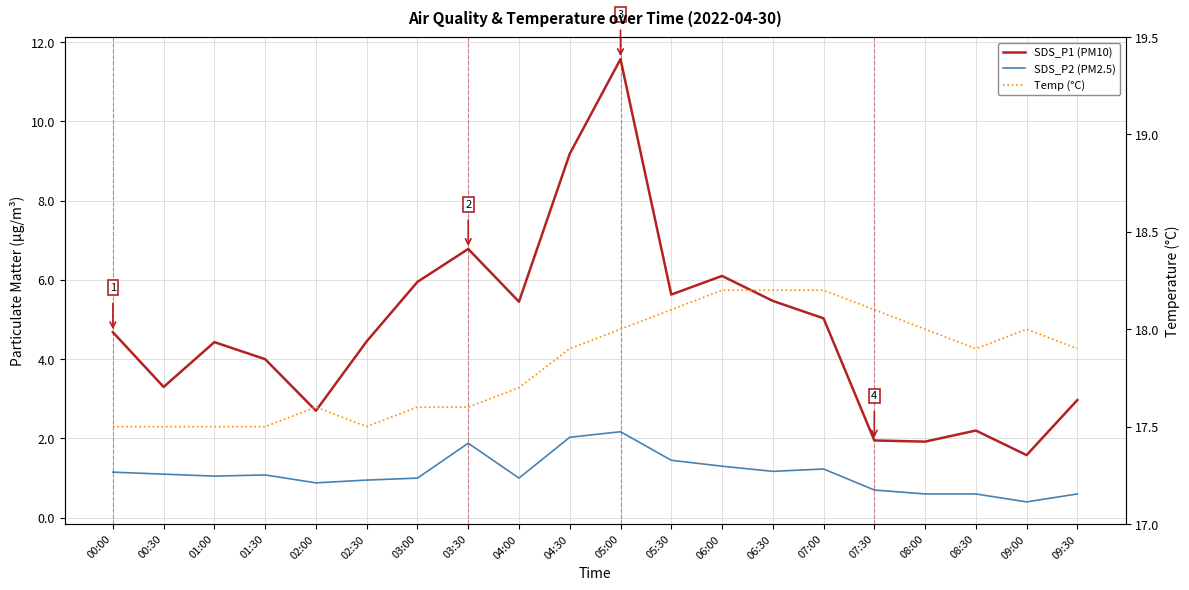

Where is the first local minimum for SDS_P2 (PM2.5)?

01:00